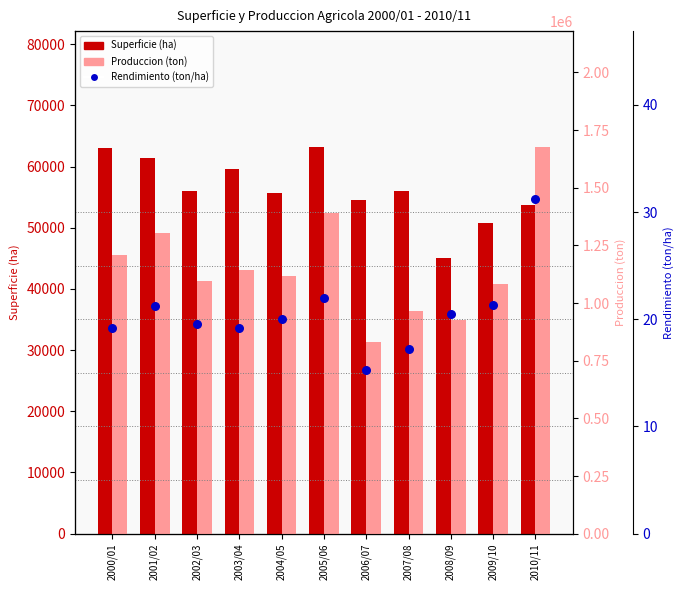

Which series has the widest spread of Y values?

Produccion (ton)